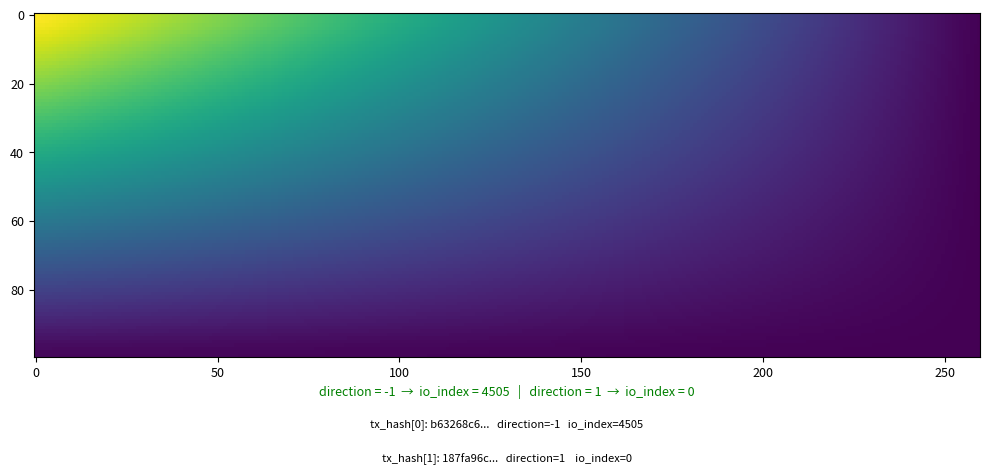

True or false: 187fa96c3cd9b76fd8270d7cdef574d3c89100c has a value of 1 at direction.

True